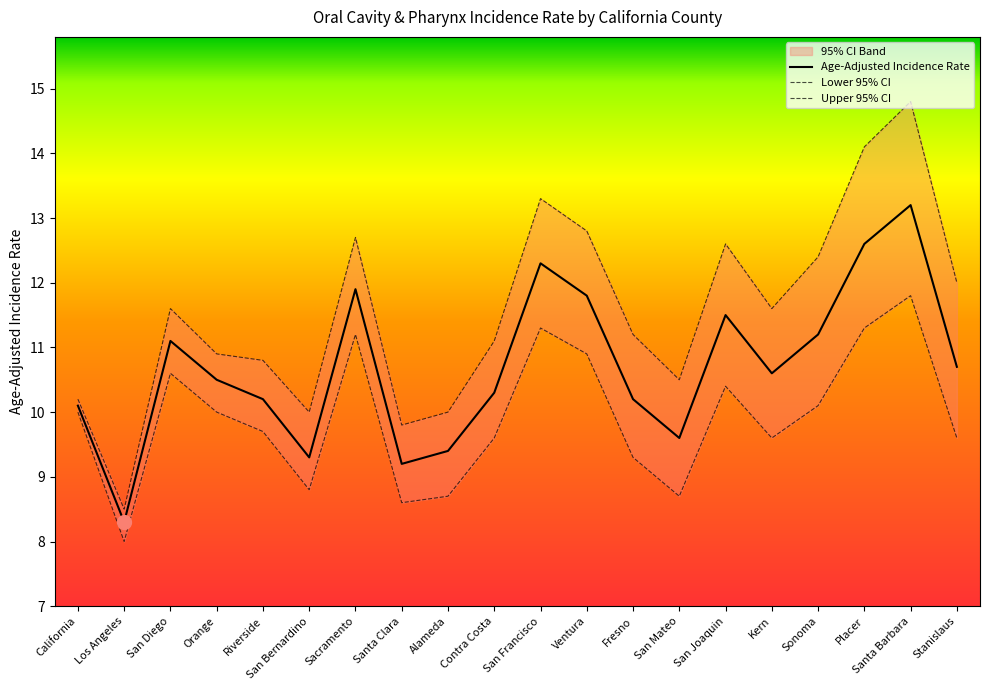

What is the label of the 9th point from the right?

Ventura